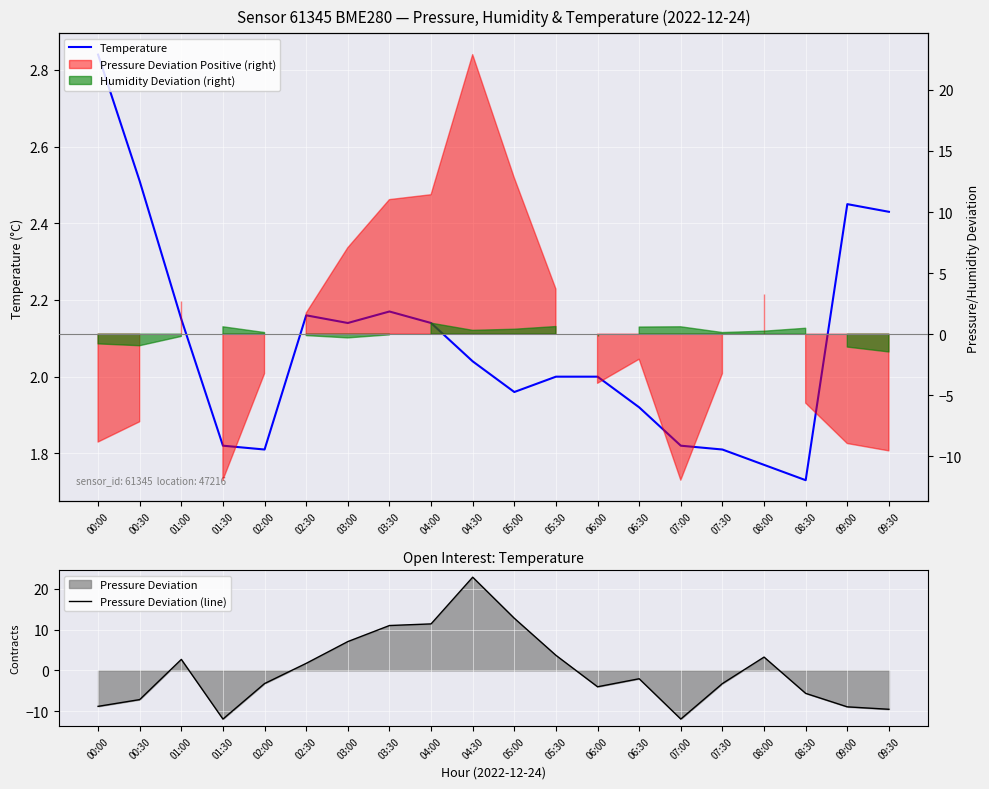

Where is Pressure Deviation (line) nearest to the value 5?

05:30